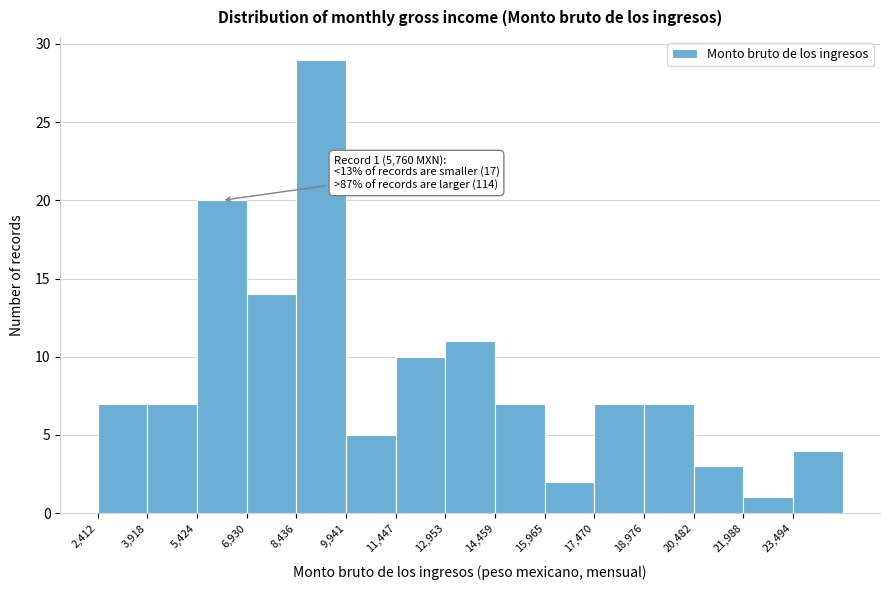

Which range on the x-axis has the tallest bar?

8400 to 10000